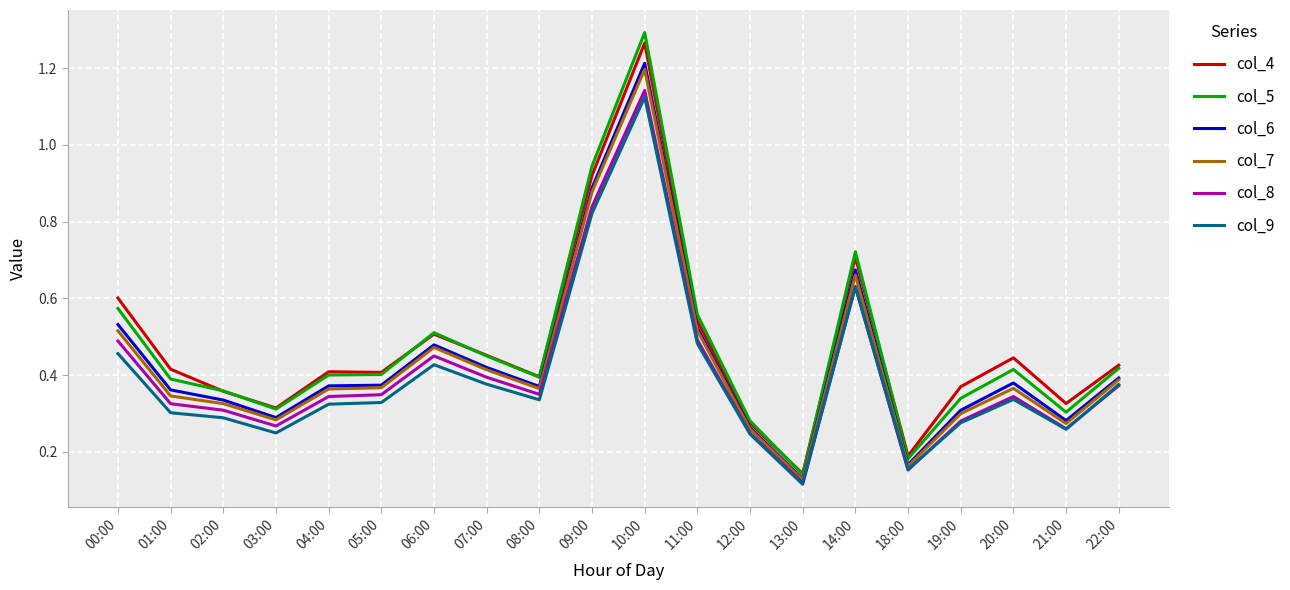

Which series has the largest range (max minus min)?

col_5